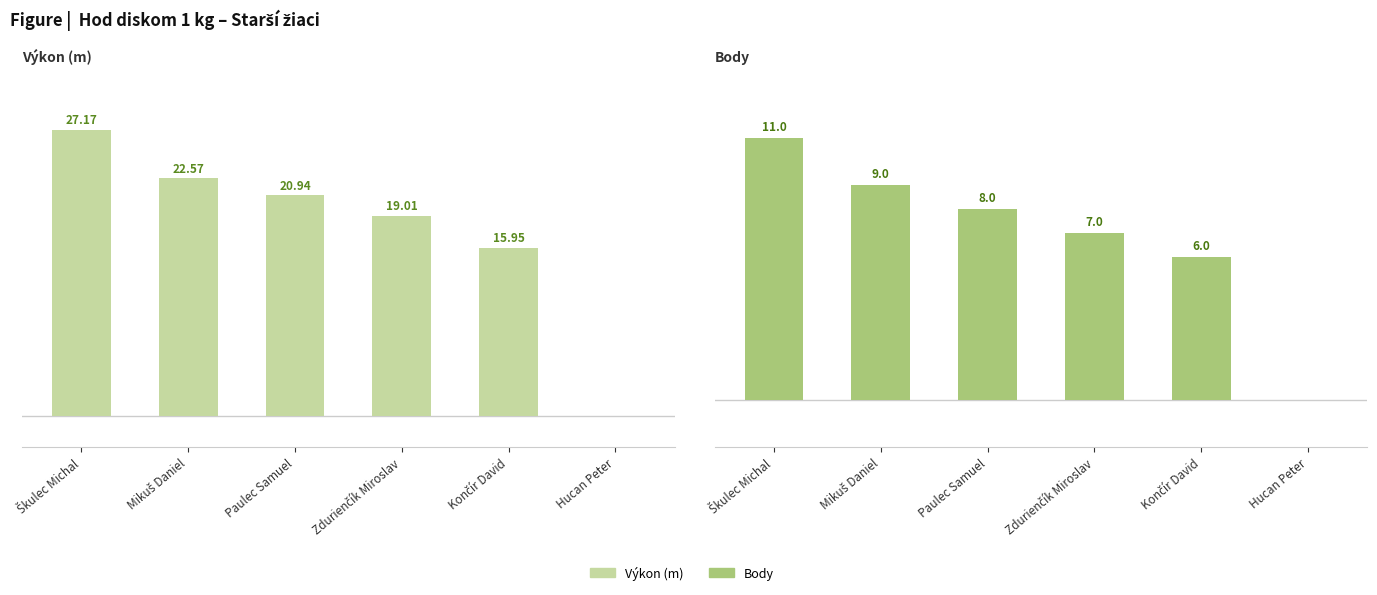

Is the value of Body at Mikuš Daniel greater than the value of Výkon (m) at Paulec Samuel?

No